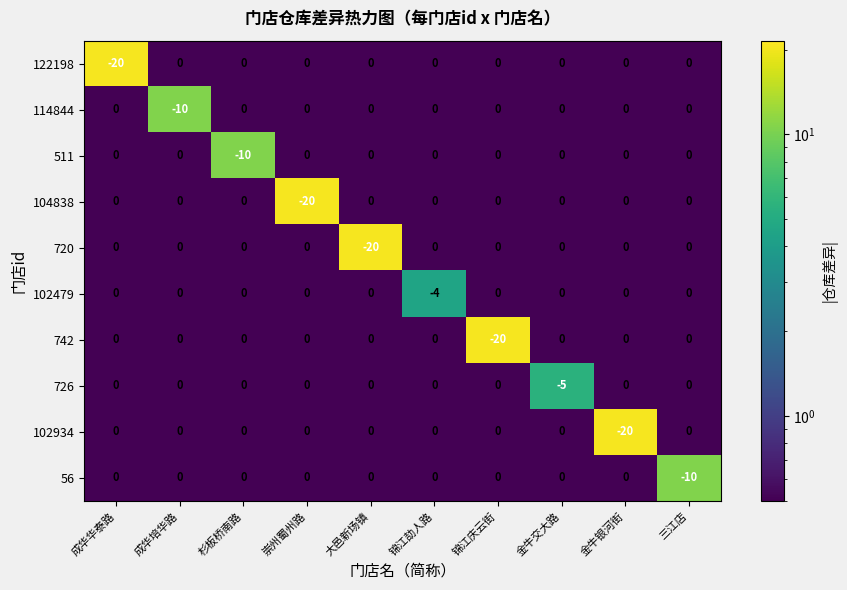

Where is 114844 nearest to the value -5?

成华华泰路